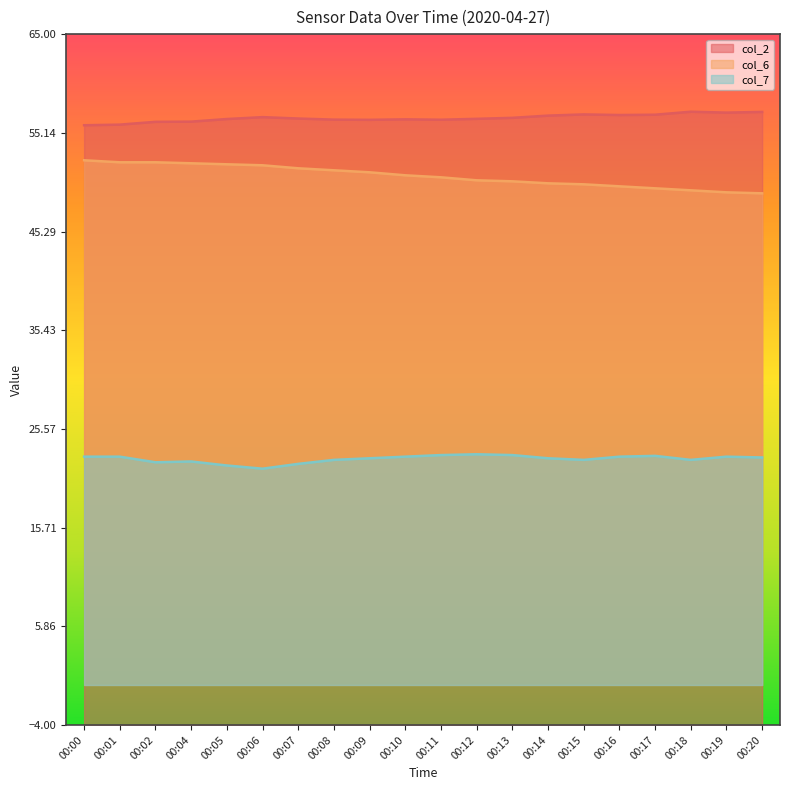

Which series has the widest spread of values?

col_6